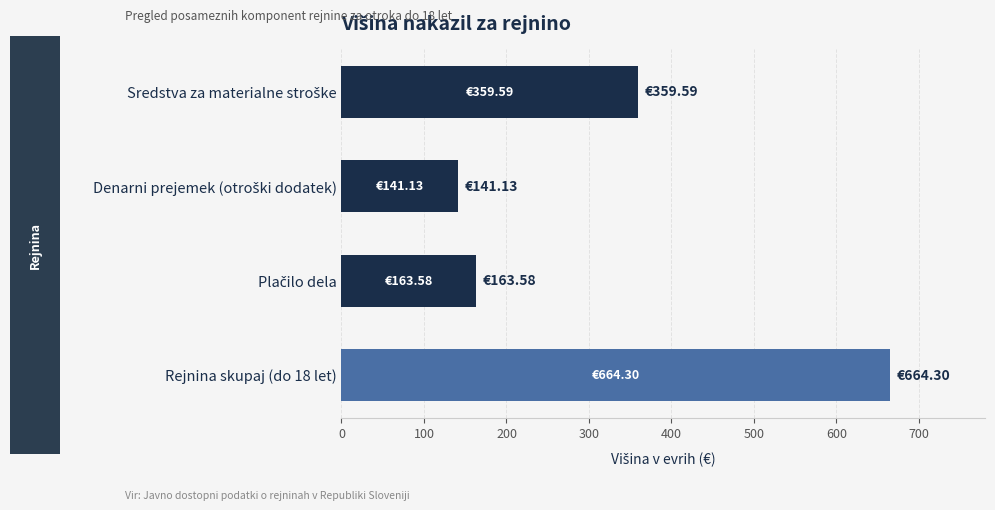

What is the sum of all values?

1328.6